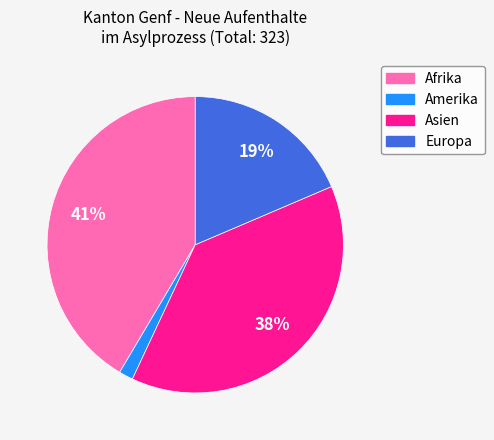

Is there a majority slice in this chart?

No